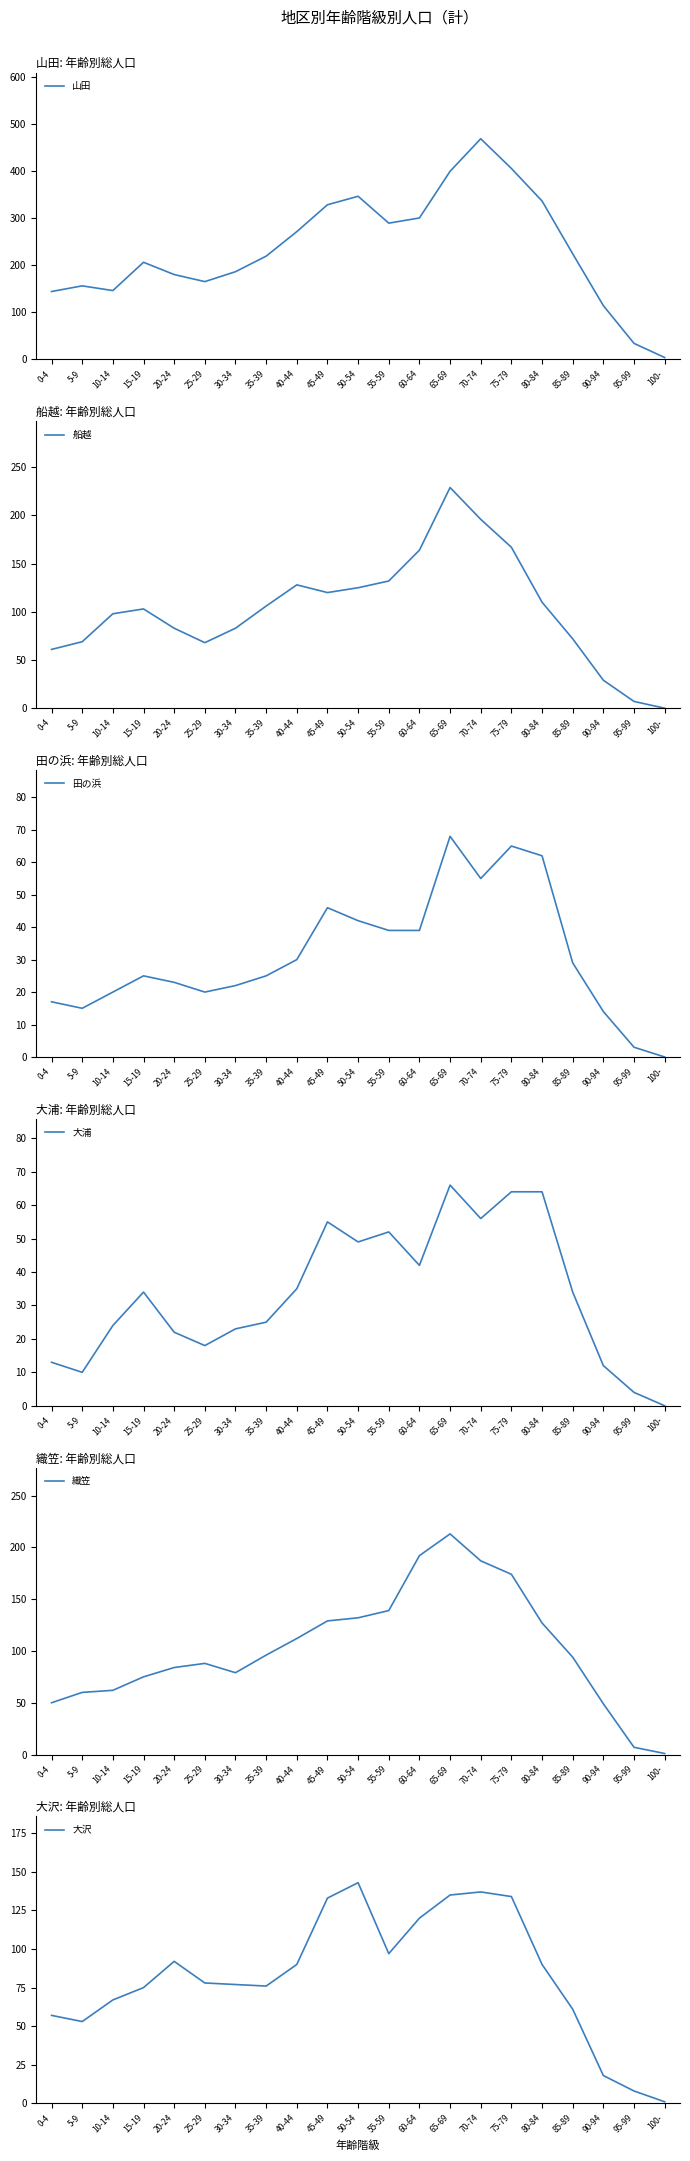

Reading right to left, what are all the values shown in this chart?

山田: 4	34	114	224	336	405	468	399	300	289	346	328	271	219	186	165	180	206	146	156	144
船越: 0	7	29	72	110	167	196	229	164	132	125	120	128	106	83	68	83	103	98	69	61
田の浜: 0	3	14	29	62	65	55	68	39	39	42	46	30	25	22	20	23	25	20	15	17
大浦: 0	4	12	34	64	64	56	66	42	52	49	55	35	25	23	18	22	34	24	10	13
織笠: 1	7	49	94	127	174	187	213	192	139	132	129	112	96	79	88	84	75	62	60	50
大沢: 1	8	18	61	90	134	137	135	120	97	143	133	90	76	77	78	92	75	67	53	57